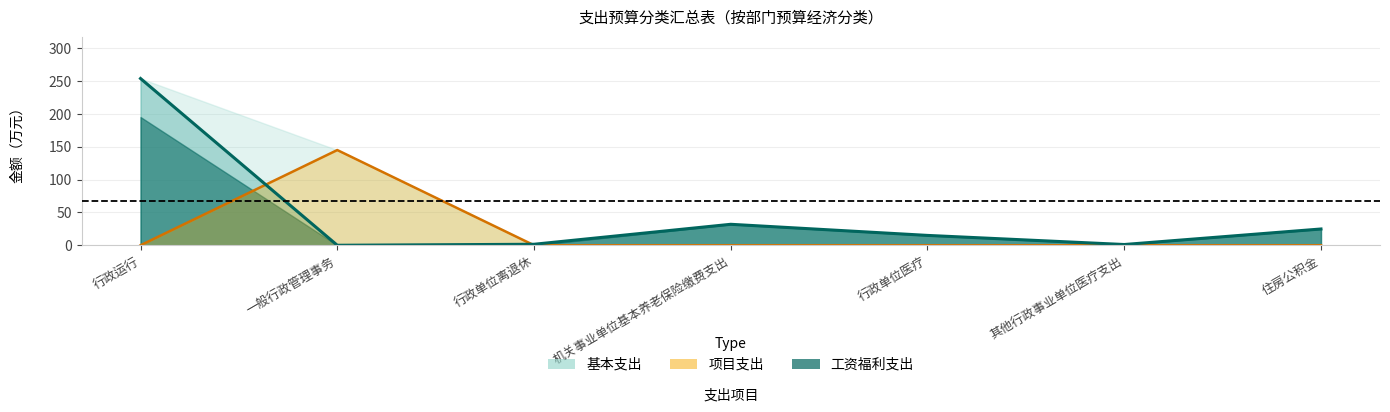

Which series has the widest spread of values?

基本支出